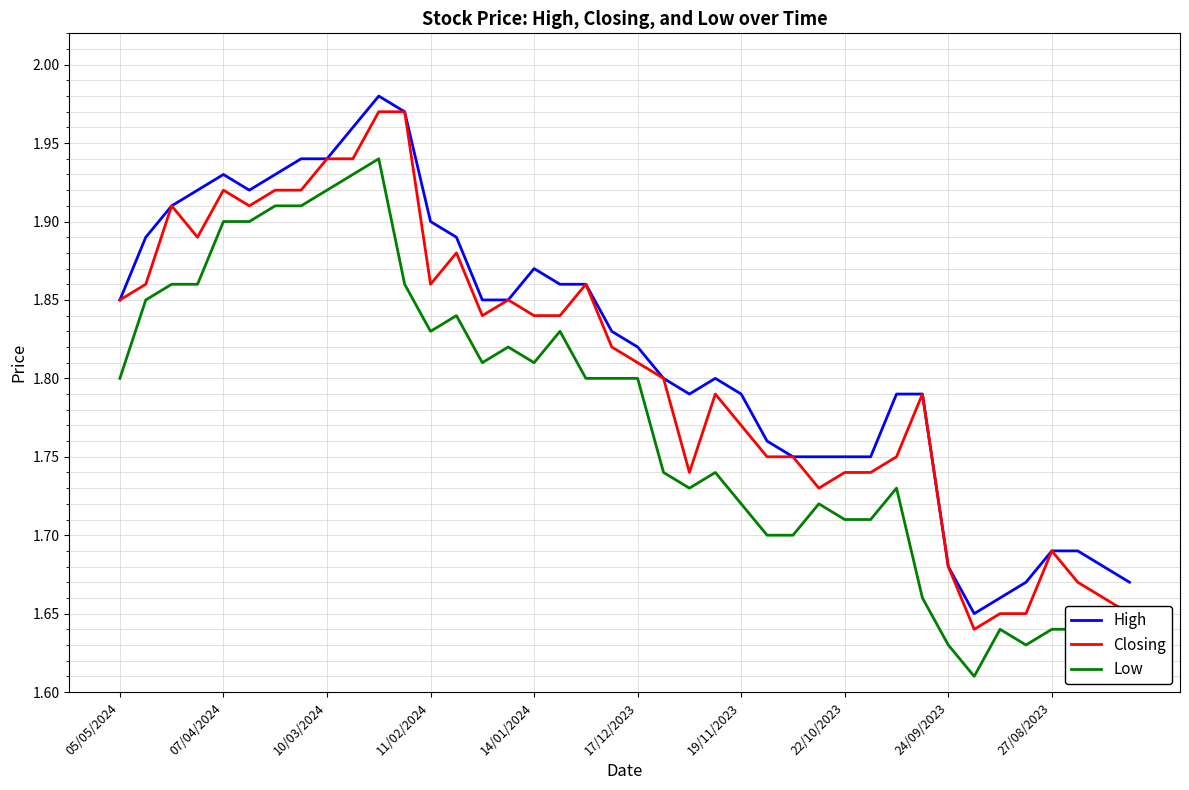

What is the difference between the maximum and minimum values in the Low series?

0.3